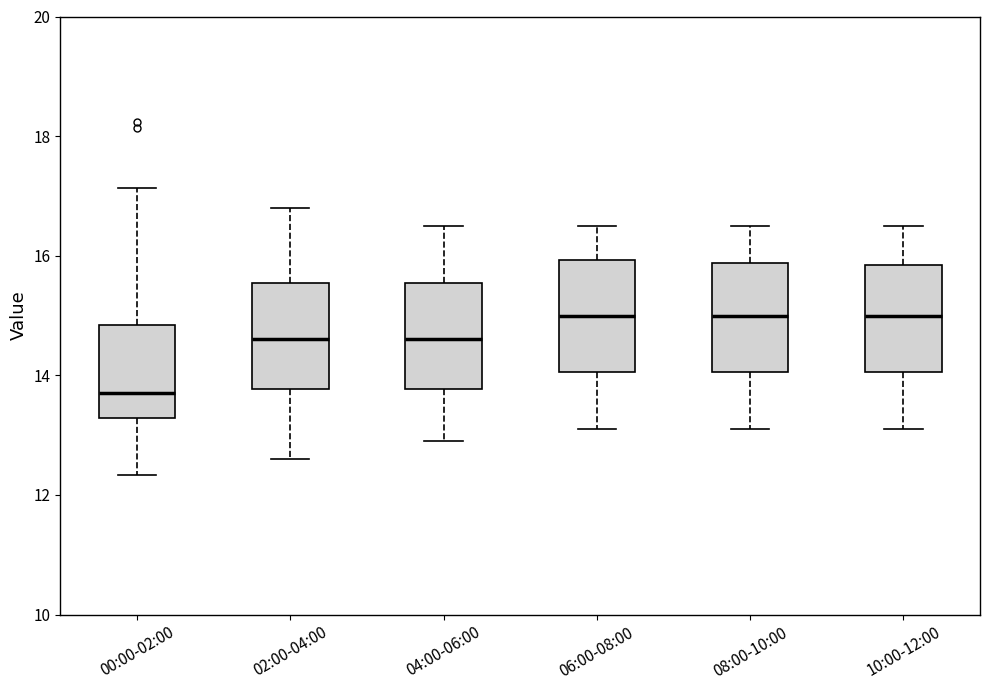

Reading left to right, transcribe this box plot: for each box, give where its median line is, the range the box spans, and where its two whiskers end, as read against the y-axis. The values are not printed on the chart, so give them approximately, as read against the axis.

00:00-02:00: median 13.8, box 13.2 to 14.8, whiskers 12.4 to 17.2
02:00-04:00: median 14.6, box 13.8 to 15.6, whiskers 12.6 to 16.8
04:00-06:00: median 14.6, box 13.8 to 15.6, whiskers 13.0 to 16.6
06:00-08:00: median 15.0, box 14.0 to 16.0, whiskers 13.2 to 16.6
08:00-10:00: median 15.0, box 14.0 to 15.8, whiskers 13.2 to 16.6
10:00-12:00: median 15.0, box 14.0 to 15.8, whiskers 13.2 to 16.6